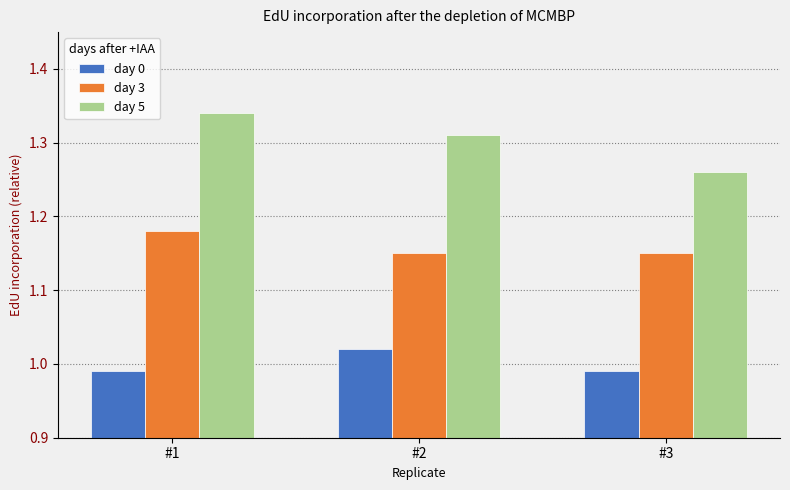

Does the chart contain any negative values?

No